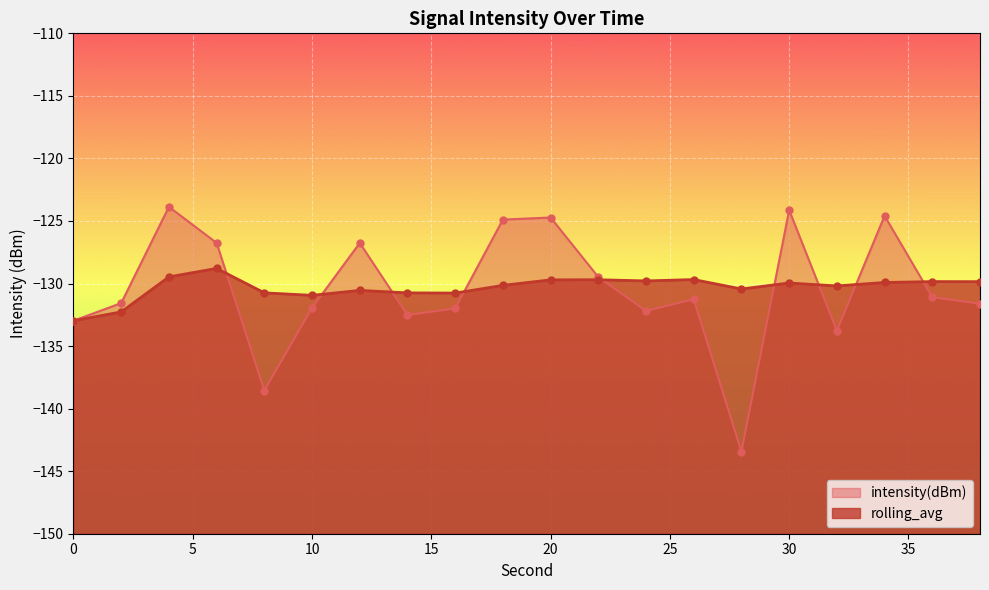

Which series has the largest Y range (max minus min)?

intensity(dBm)